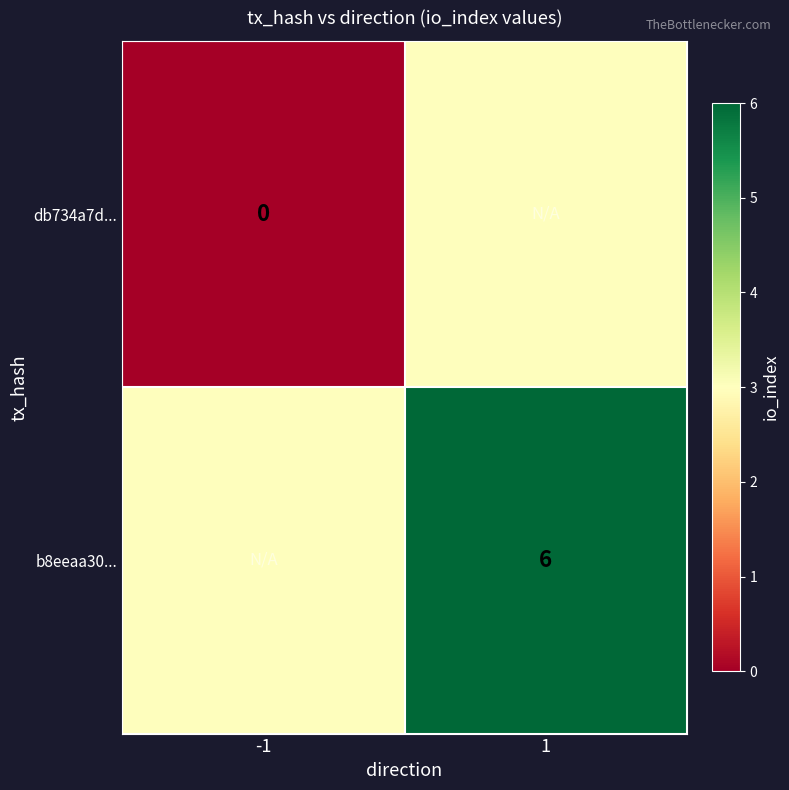

What is the difference between the highest and lowest values at 1?

3